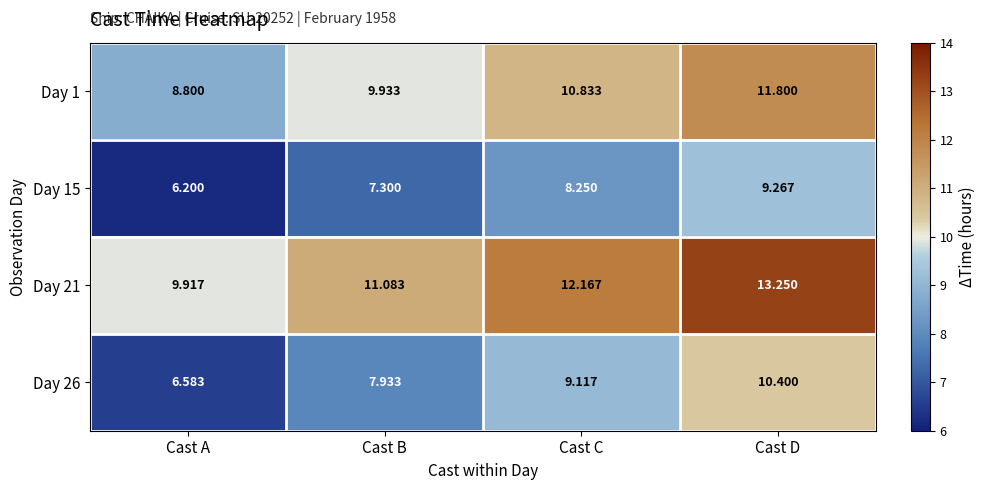

How many data points in Day 26 are less than 9?

2